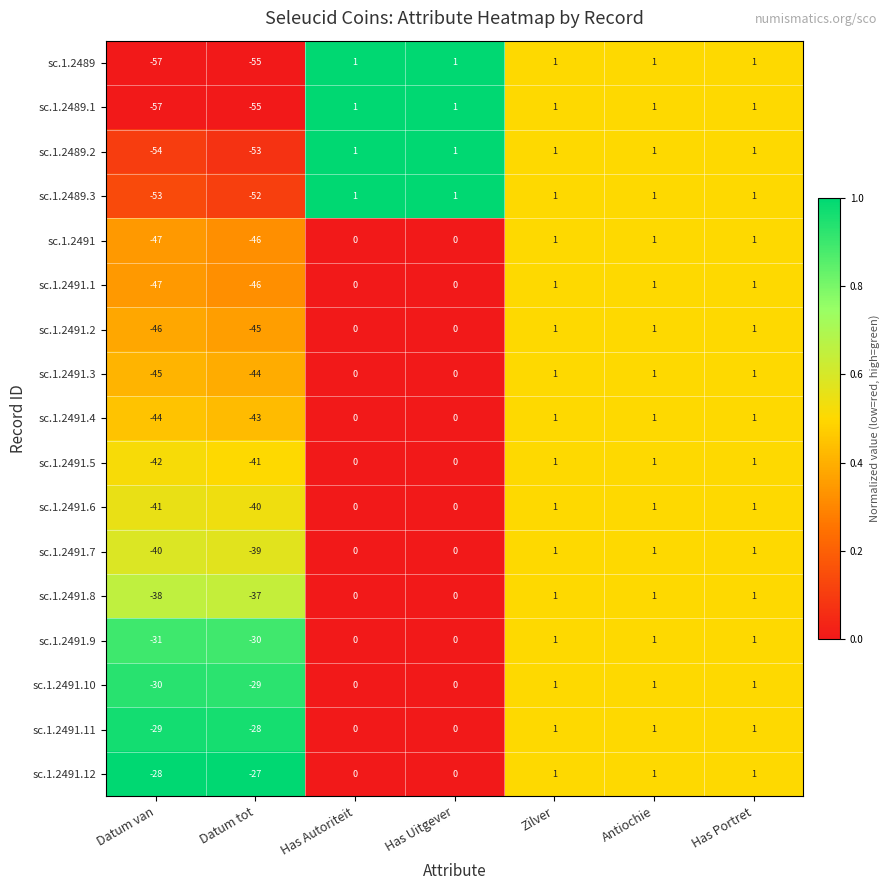

How many negative values does the sc.1.2491.8 series have?

2